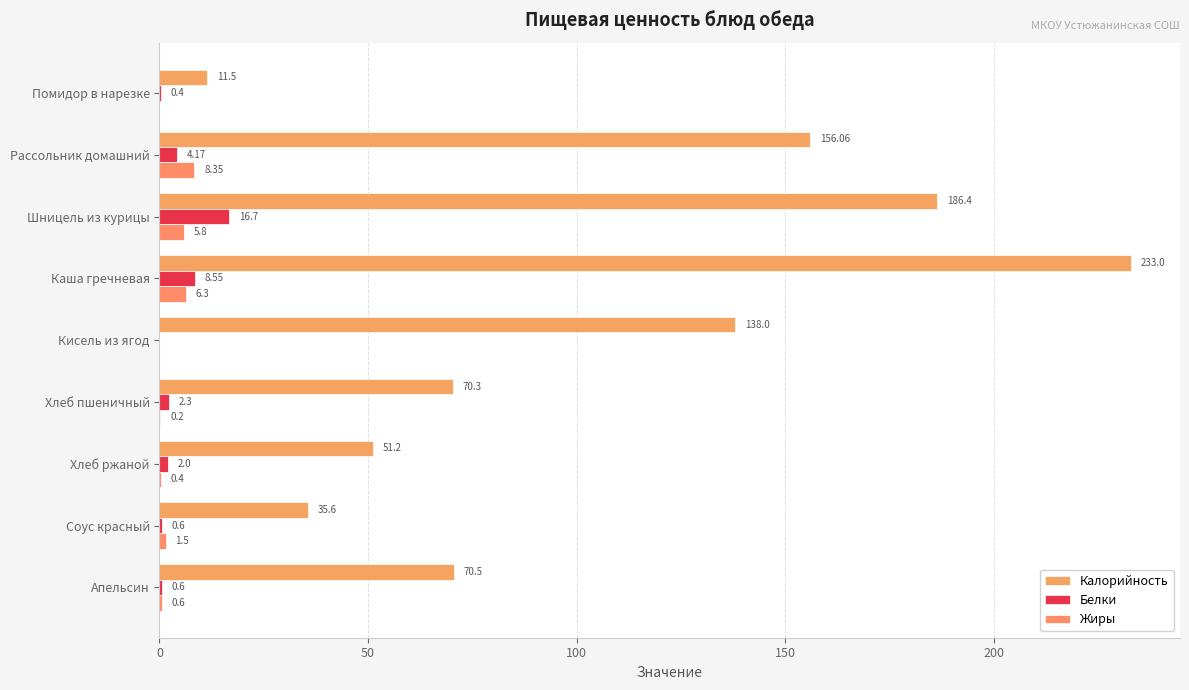

What is the sum of all Белки values?

35.3